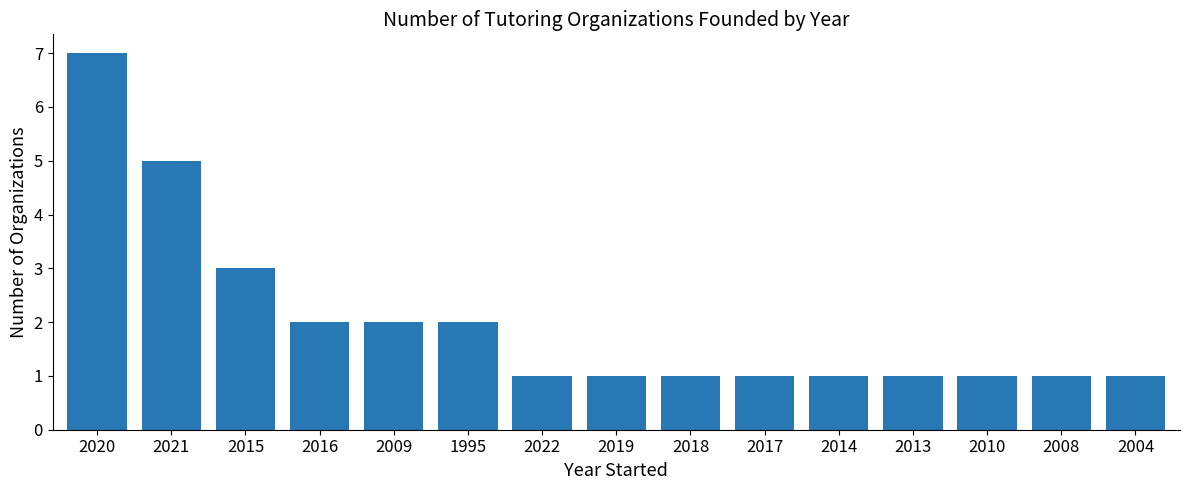

What is the greatest value displayed?

7